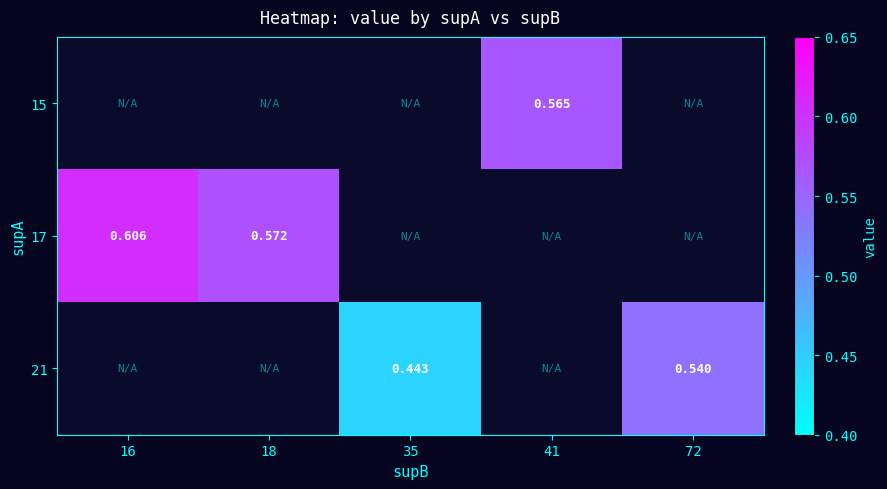

Is it true that 15 equals 0.3 at 41?

False